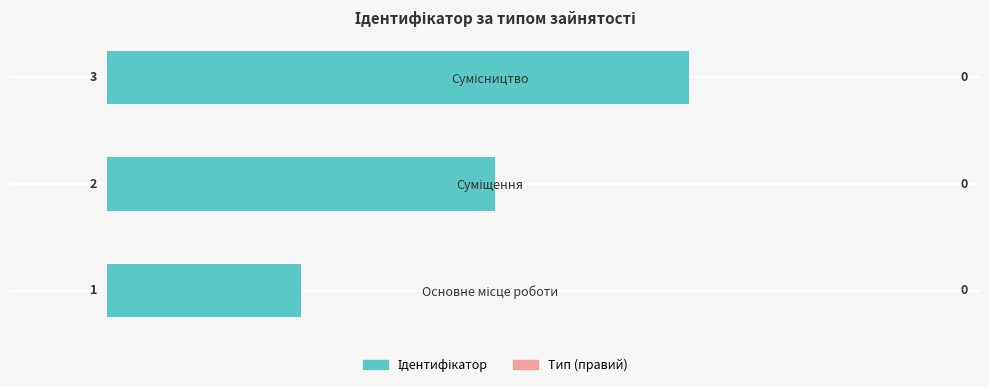

What is the minimum value shown in the chart?

1